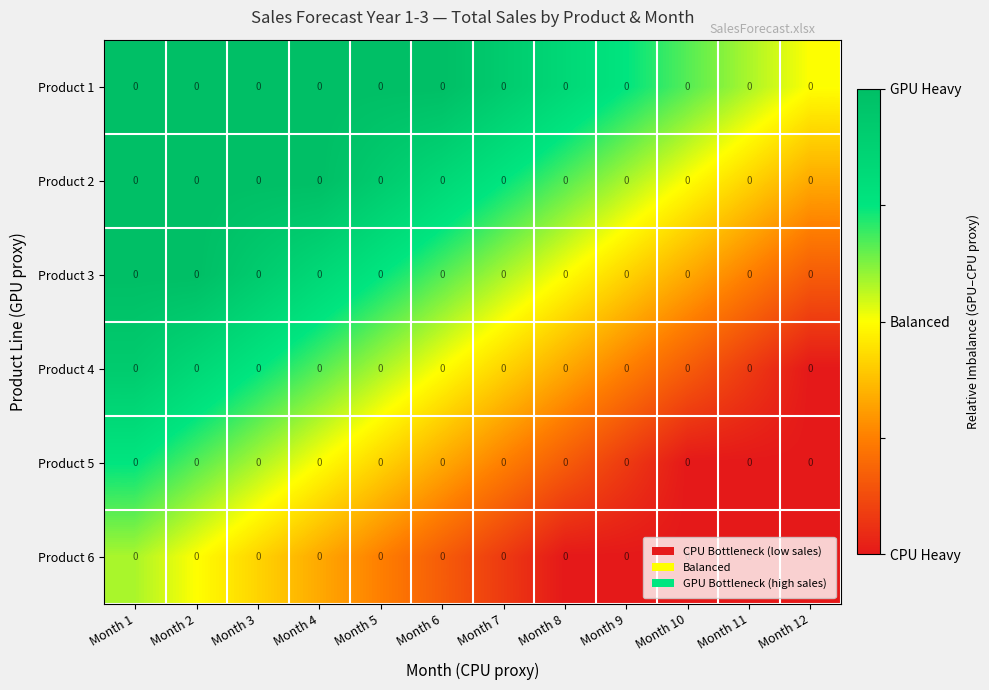

Rank the series at Month 10 from lowest to highest value.

Product 5, Product 6, Product 4, Product 3, Product 2, Product 1